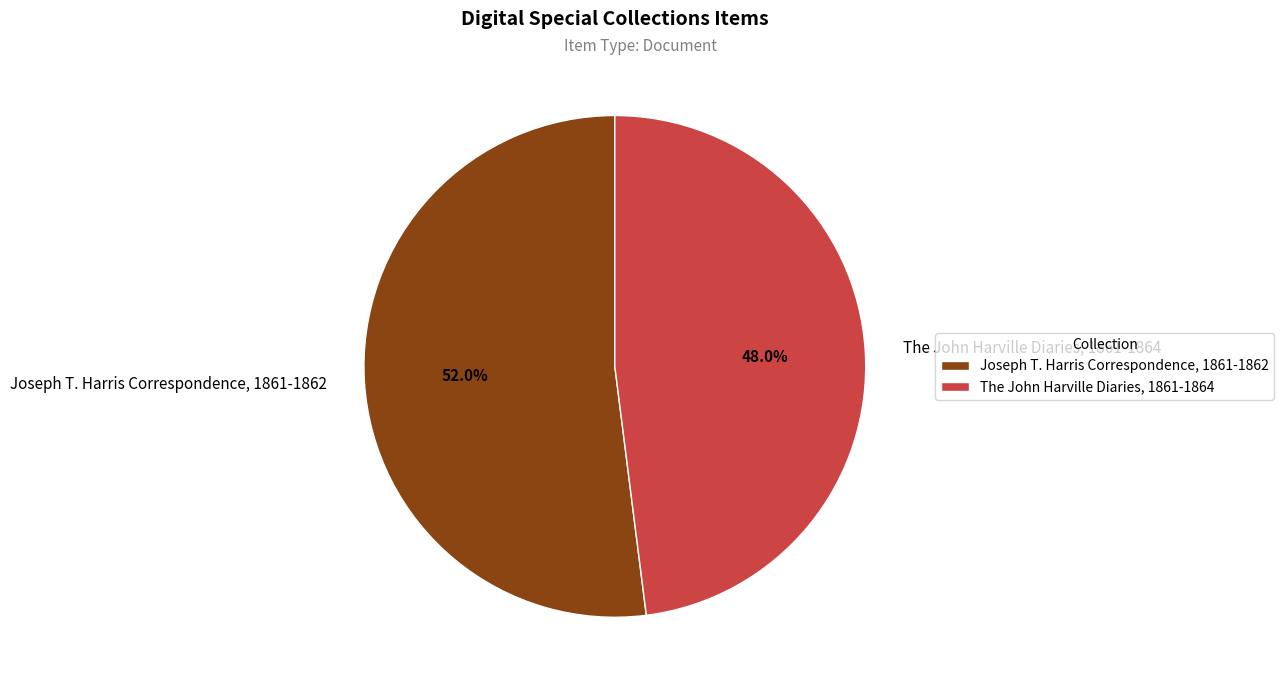

To the nearest percent, what is the difference between the The John Harville Diaries, 1861-1864 and Joseph T. Harris Correspondence, 1861-1862 slice percentages?

4%